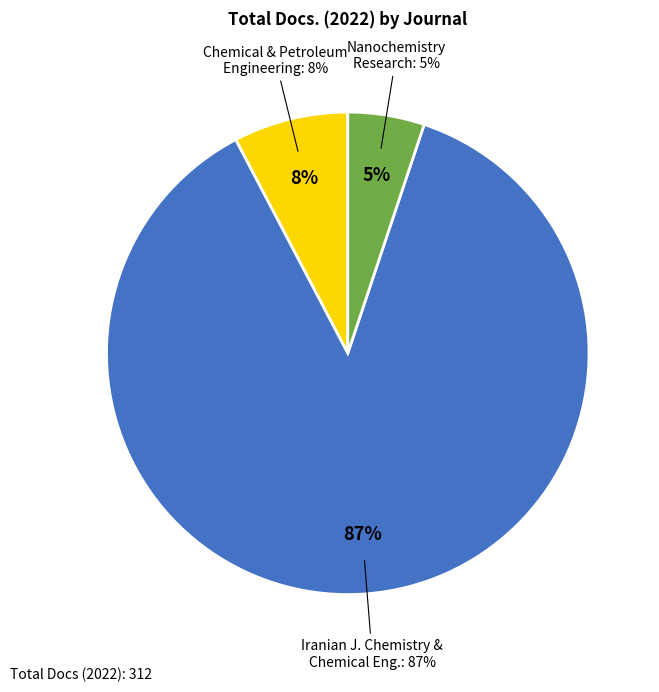

Which category accounts for the majority?

Iranian Journal of Chemistry and Chemical Engineering